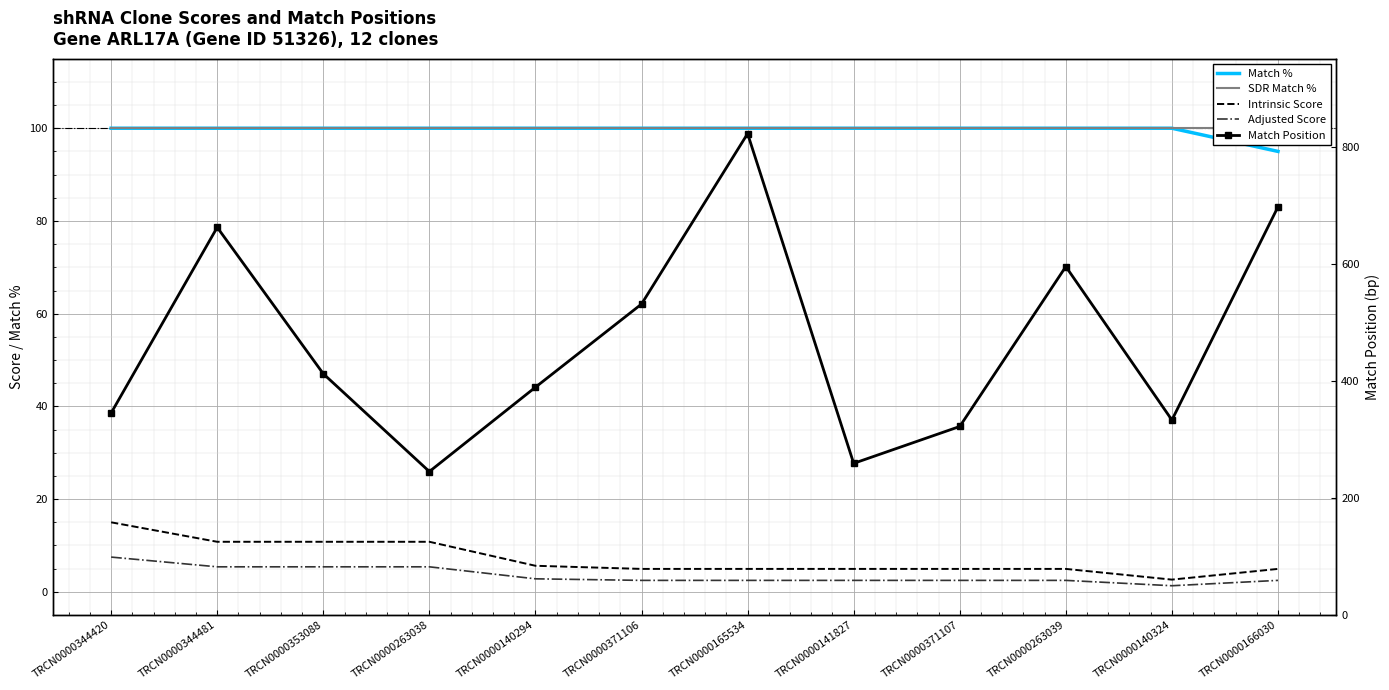

Between TRCN0000353088 and TRCN0000166030, which series saw the biggest shift?

Match Position